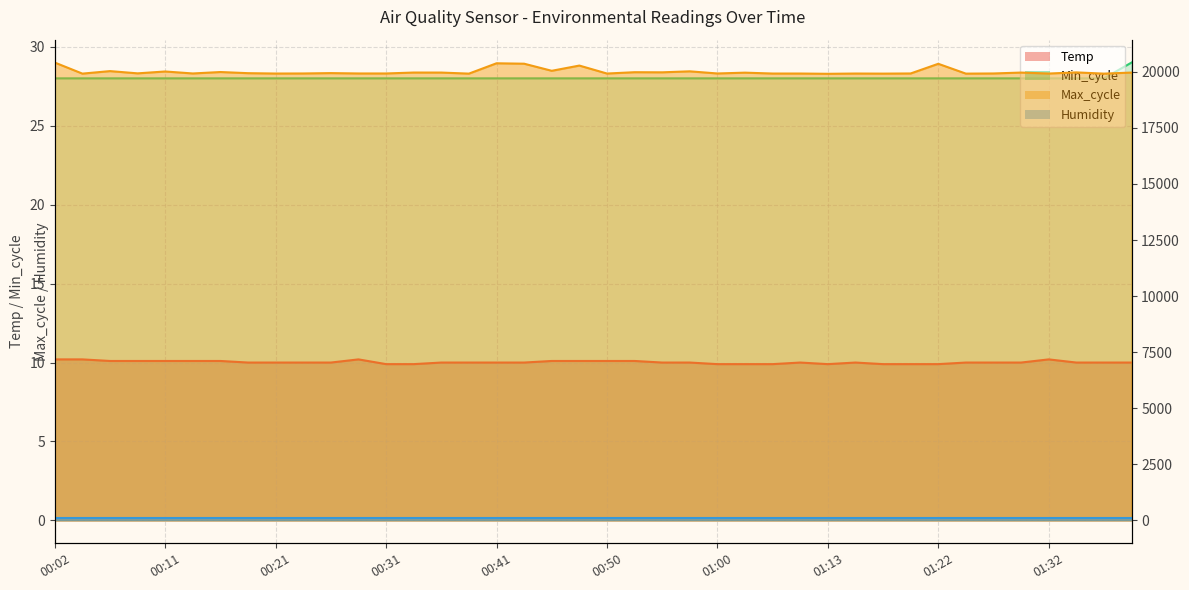

What value does the Max_cycle series have at 00:33?

19966.0